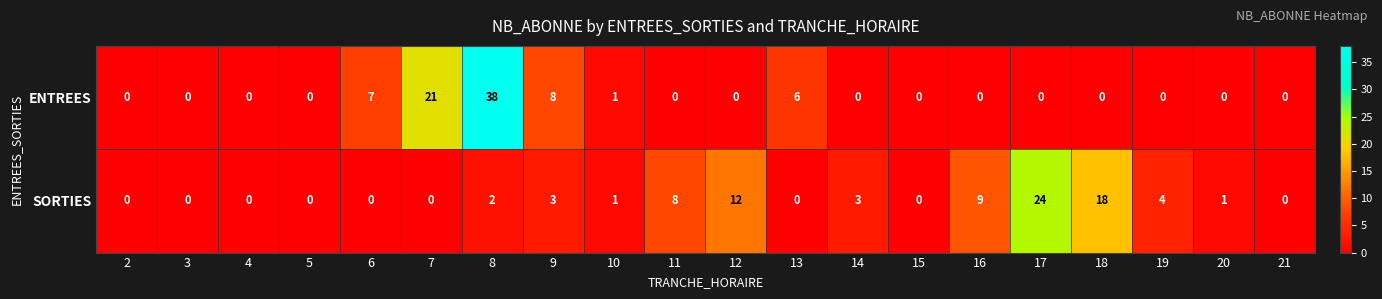

What is the maximum value for SORTIES?

24